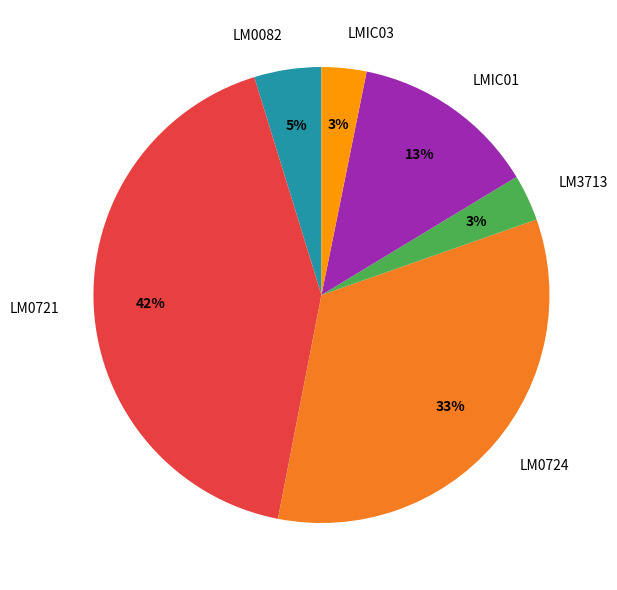

To the nearest percent, what percentage of the pie is LM0724?

33%